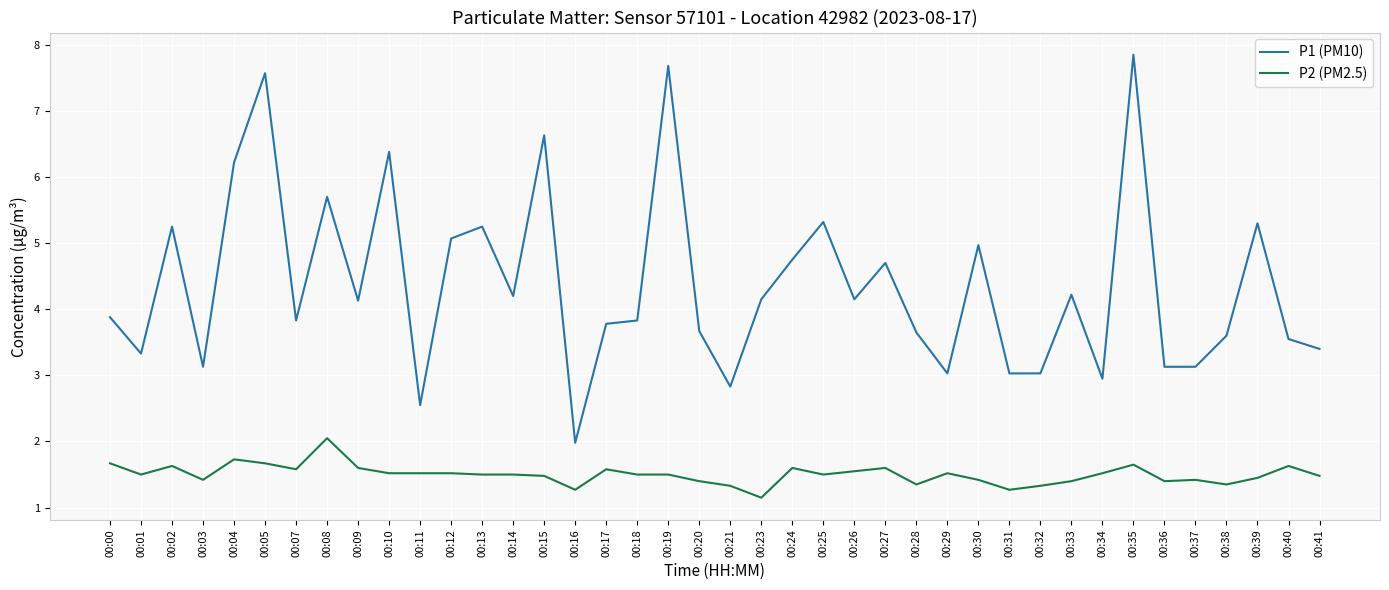

What is the difference between the maximum and minimum values in the P1 (PM10) series?

5.9